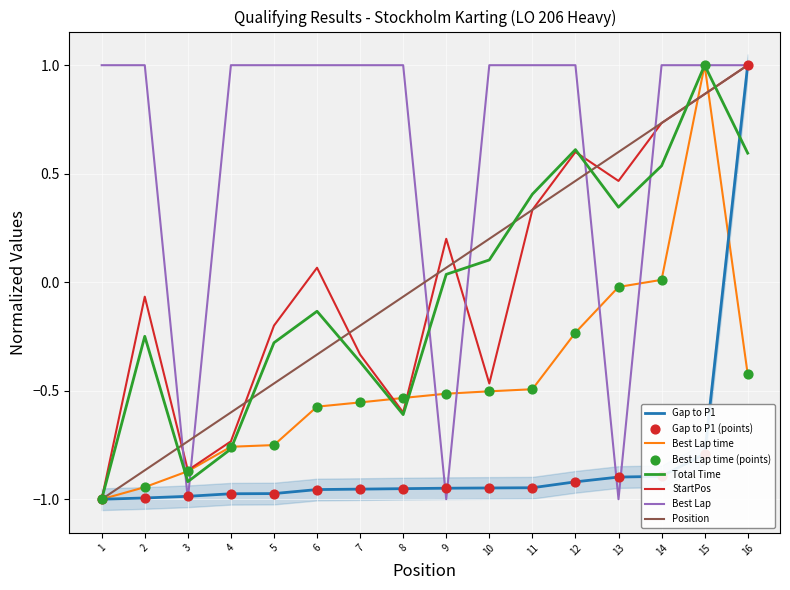

Which series has the largest total across all categories?

Best Lap